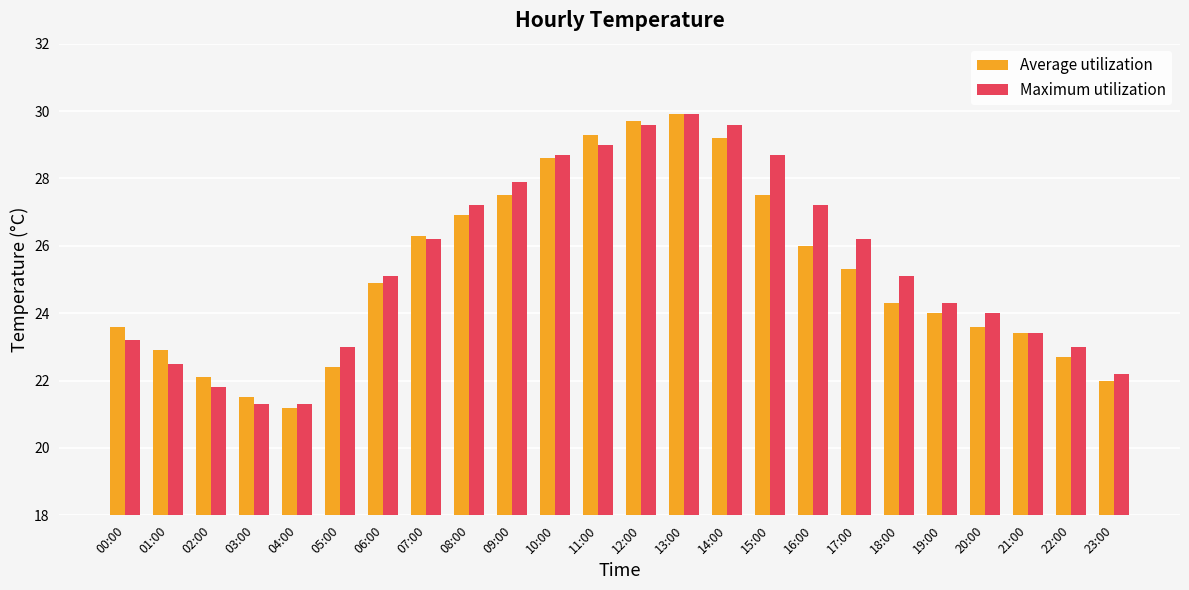

Is it true that Maximum utilization equals 51.9 at 14:00?

False